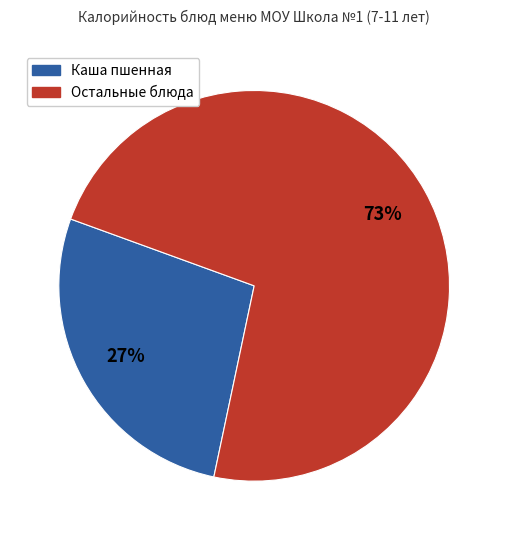

Is there any slice that represents more than half of the pie?

Yes